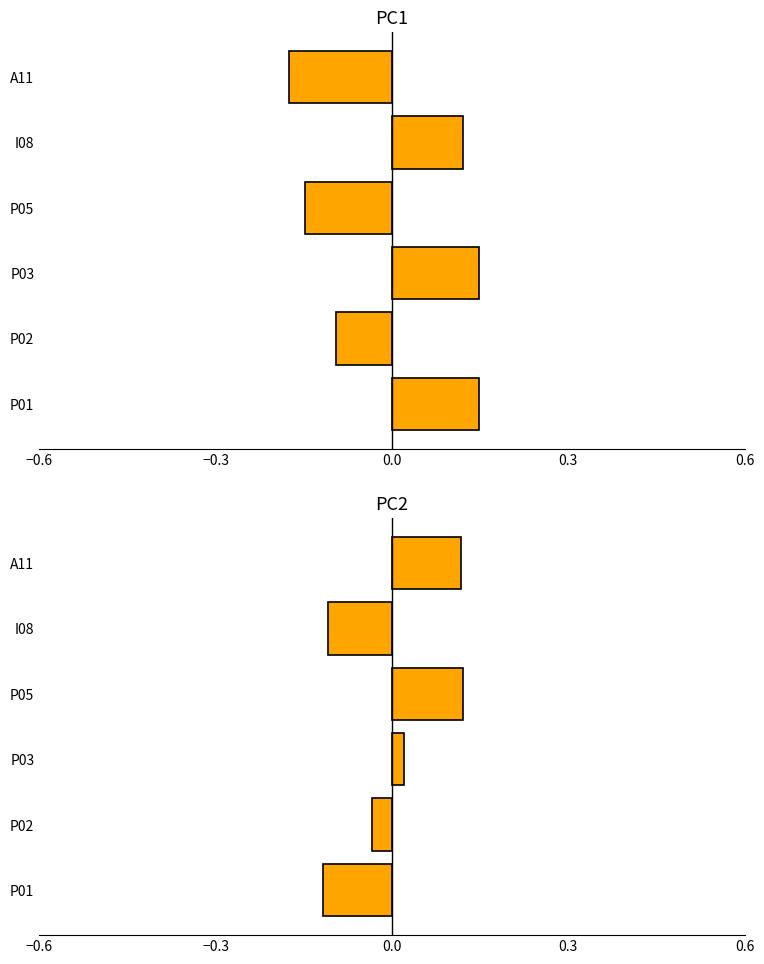

How many positive values does the Std deviation series have?

3